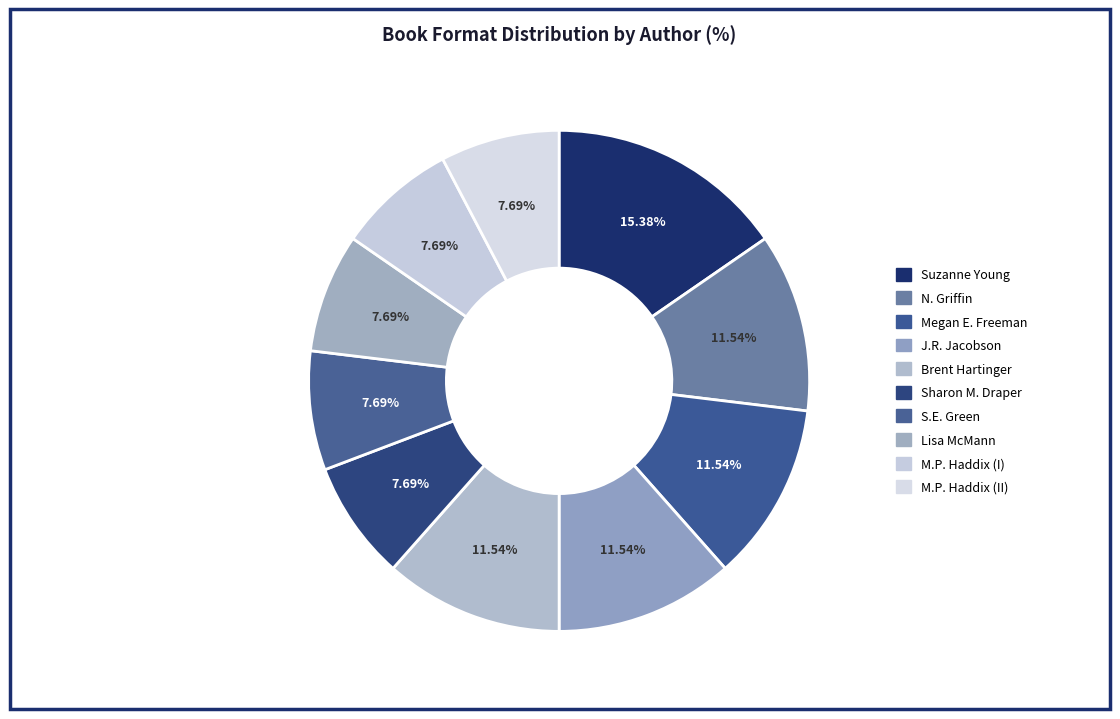

Rank the categories by value from highest to lowest.

Suzanne Young, N. Griffin, Megan E. Freeman, Jennifer Richard Jacobson, Brent Hartinger, Sharon M. Draper, S.E. Green, Lisa McMann, Margaret Peterson Haddix (Among the Betrayed), Margaret Peterson Haddix (Among the Impostors)